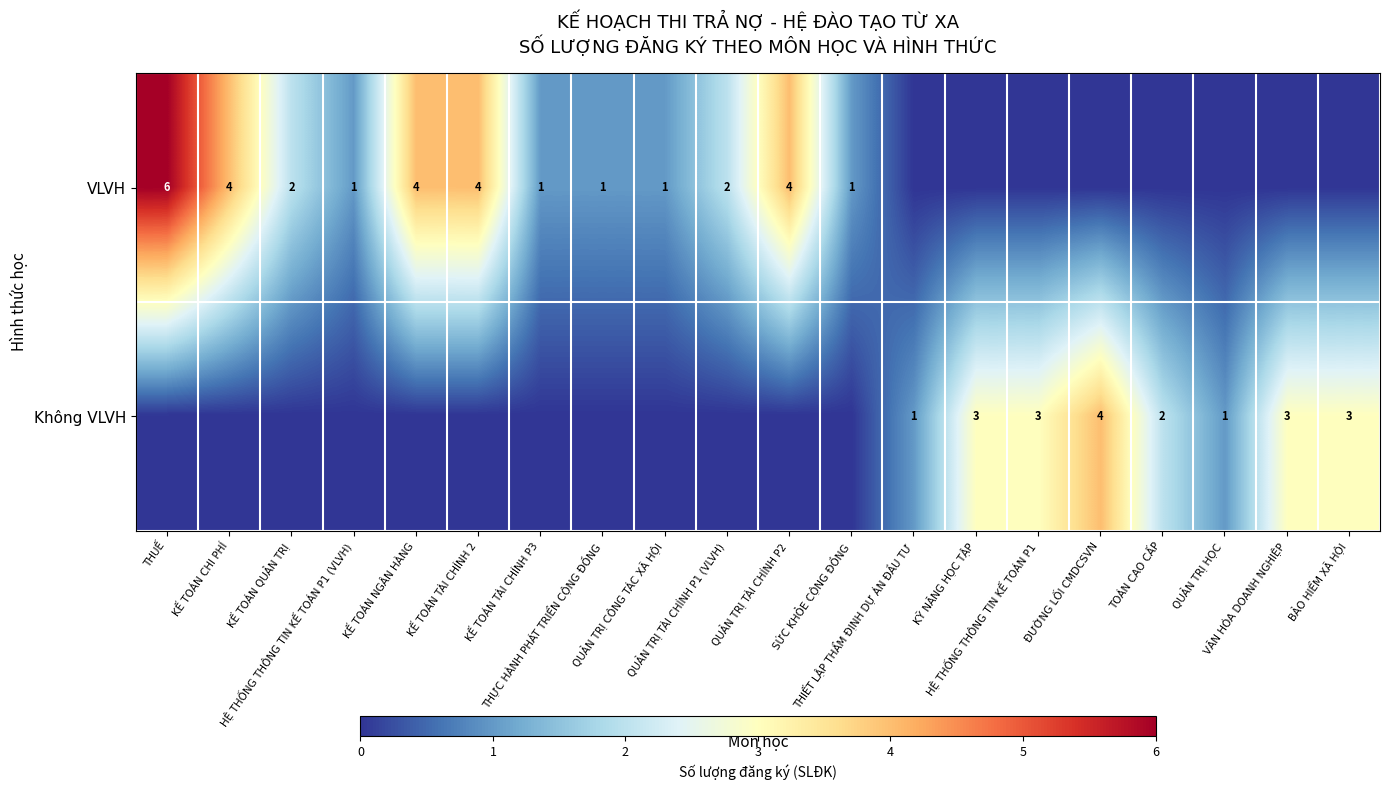

Which series has the largest total across all categories?

VLVH